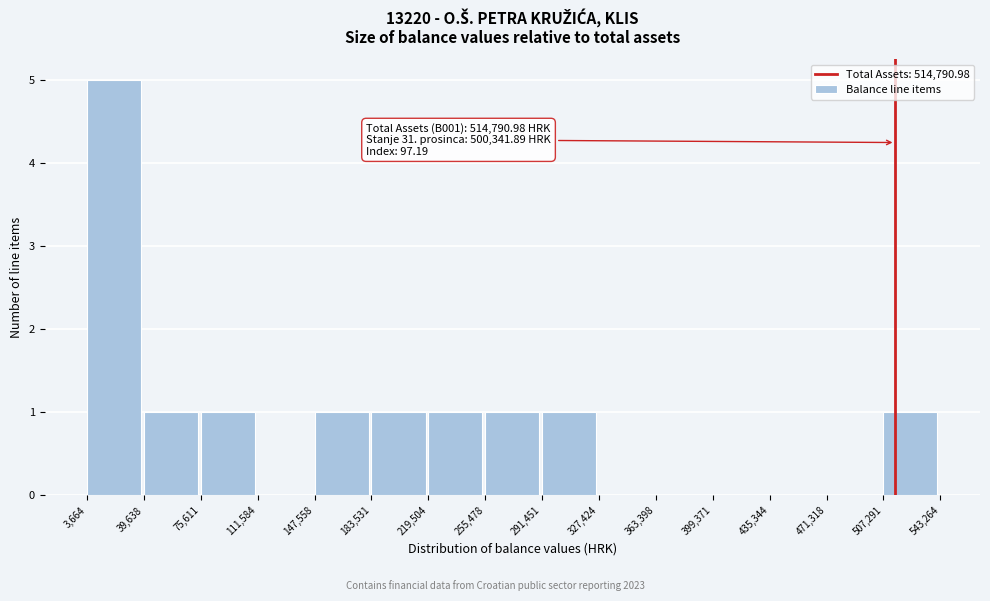

Which range on the x-axis has the tallest bar?

3,664 to 39,638